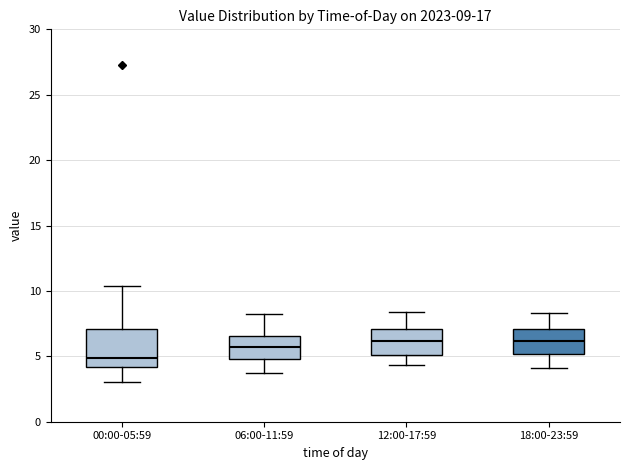

Comparing the boxes themselves (not the whiskers), which one is the tallest?

00:00-05:59